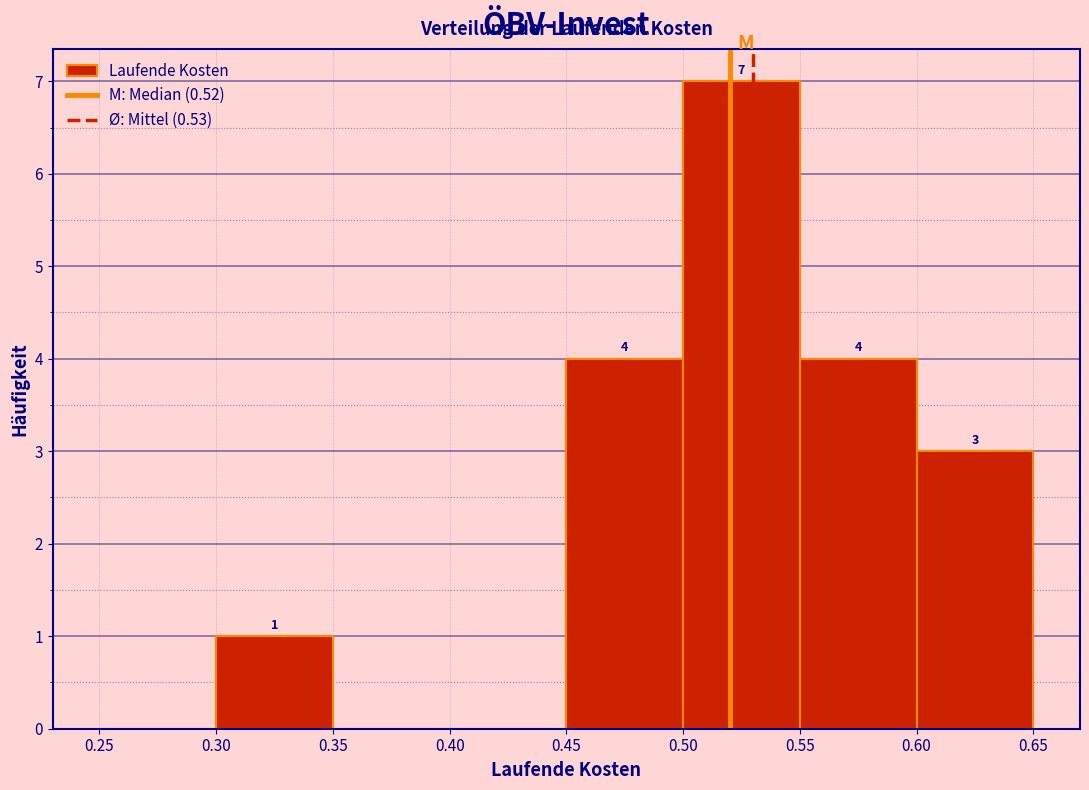

Over which range of the x-axis is the bar tallest?

0.50 to 0.55